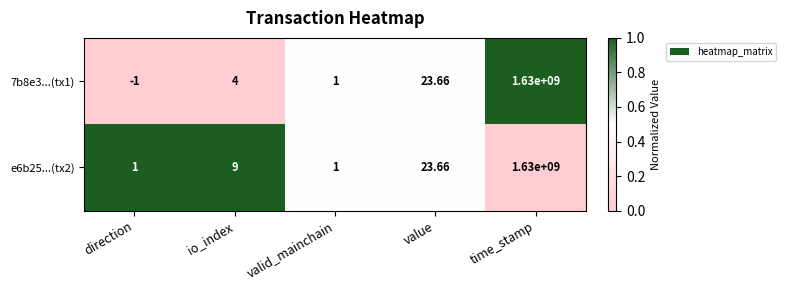

How many data points does each series have?

5